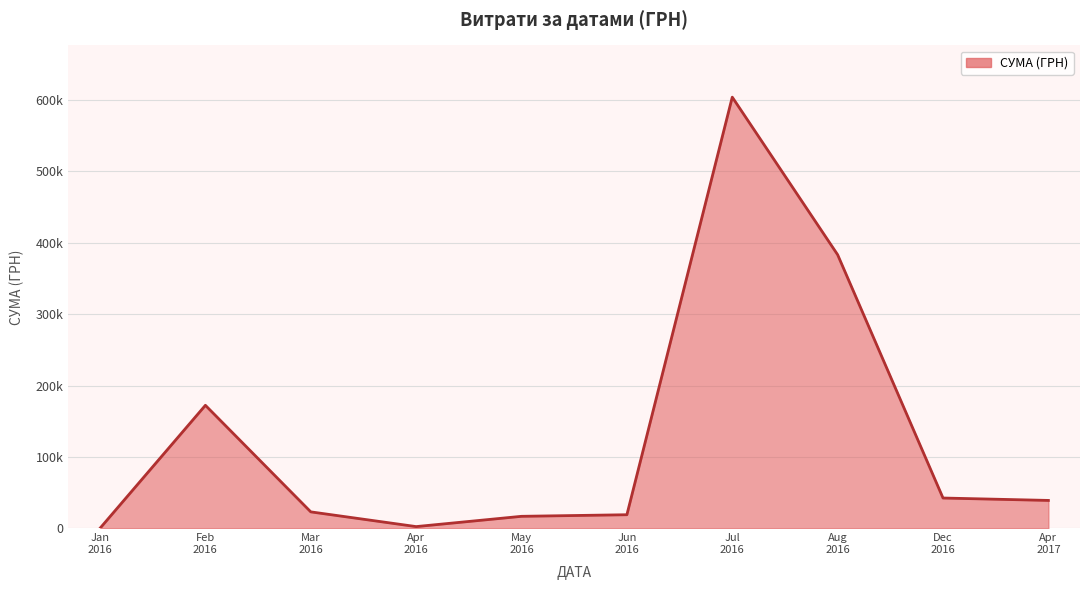

Where is the first local maximum?

Feb
2016